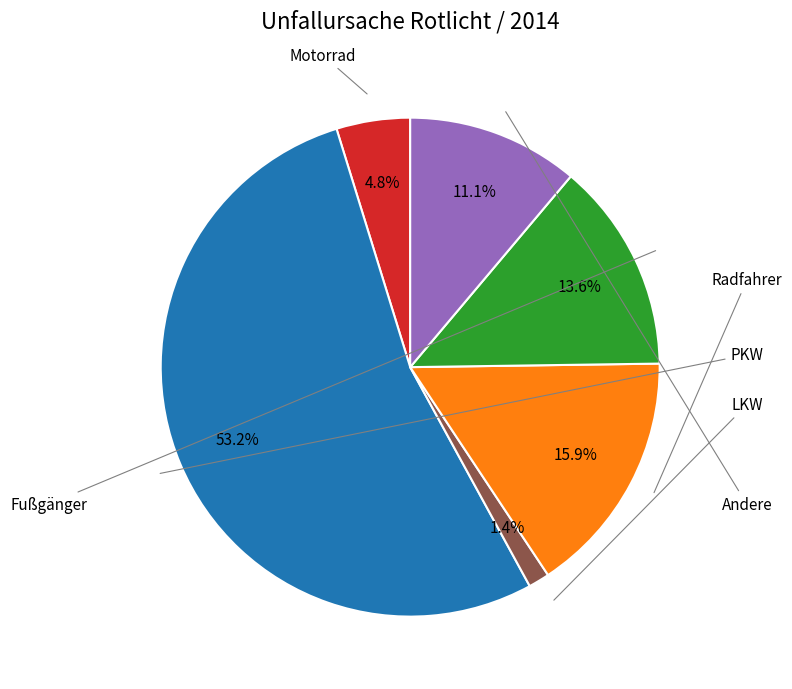

What is the majority slice?

PKW